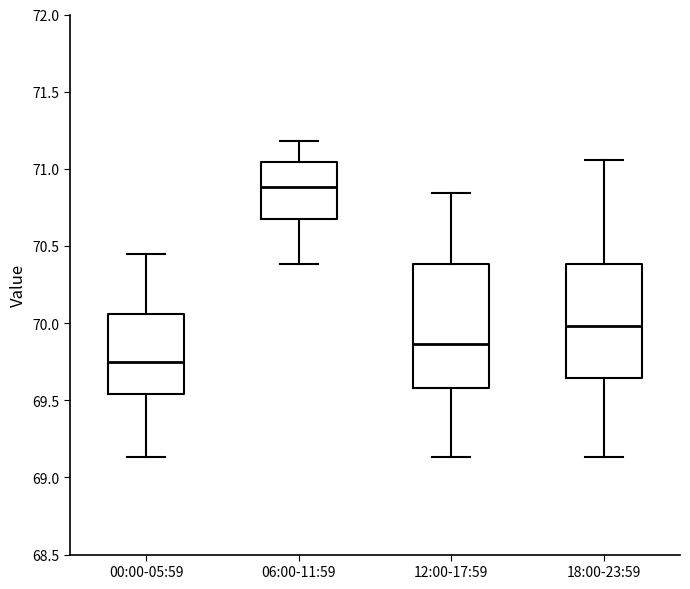

Which box has the lowest median line?

00:00-05:59